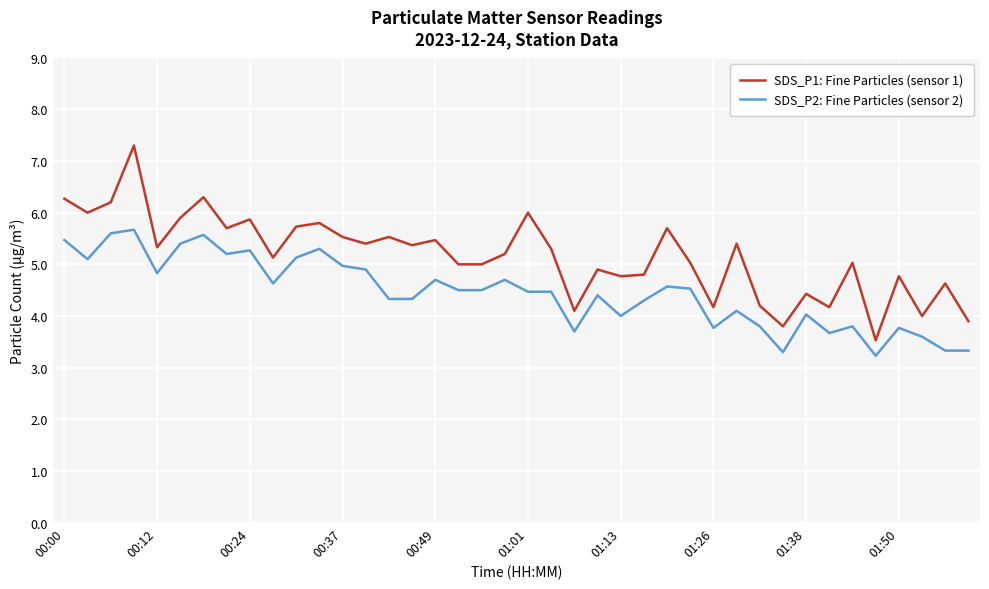

What is the difference between the maximum and minimum values in the SDS_P1: Fine Particles (sensor 1) series?

3.8